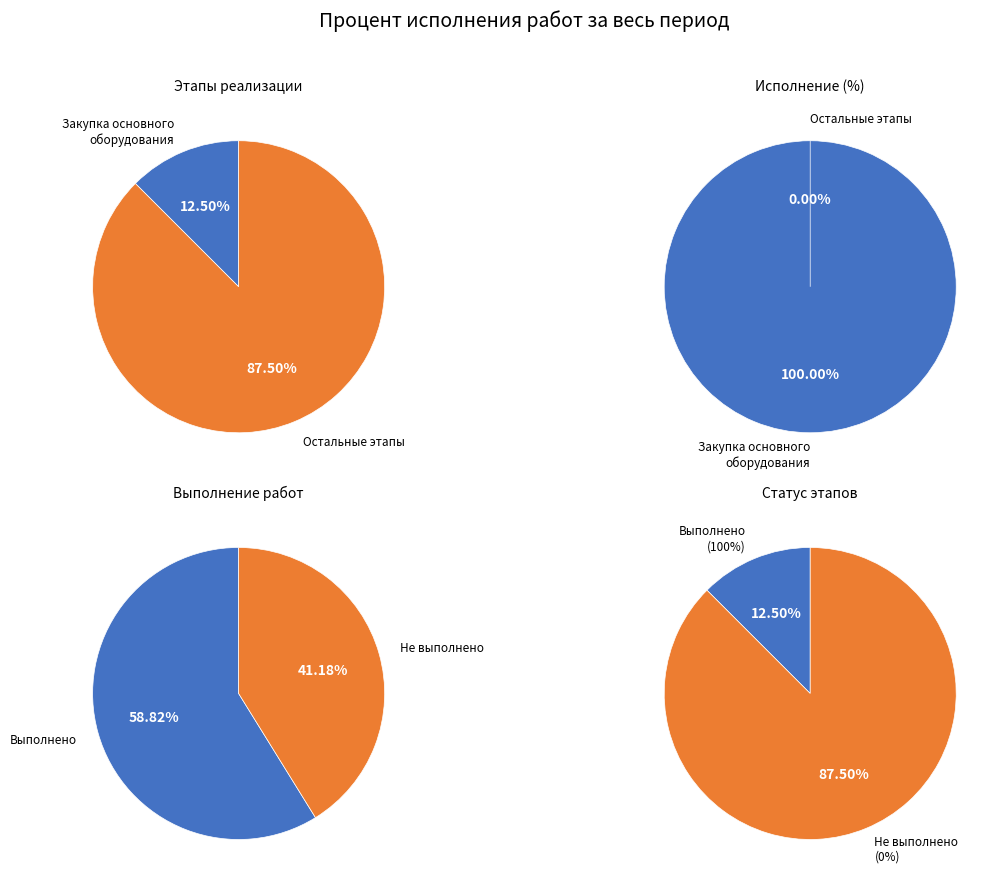

Which category accounts for the majority?

Закупка основного оборудования